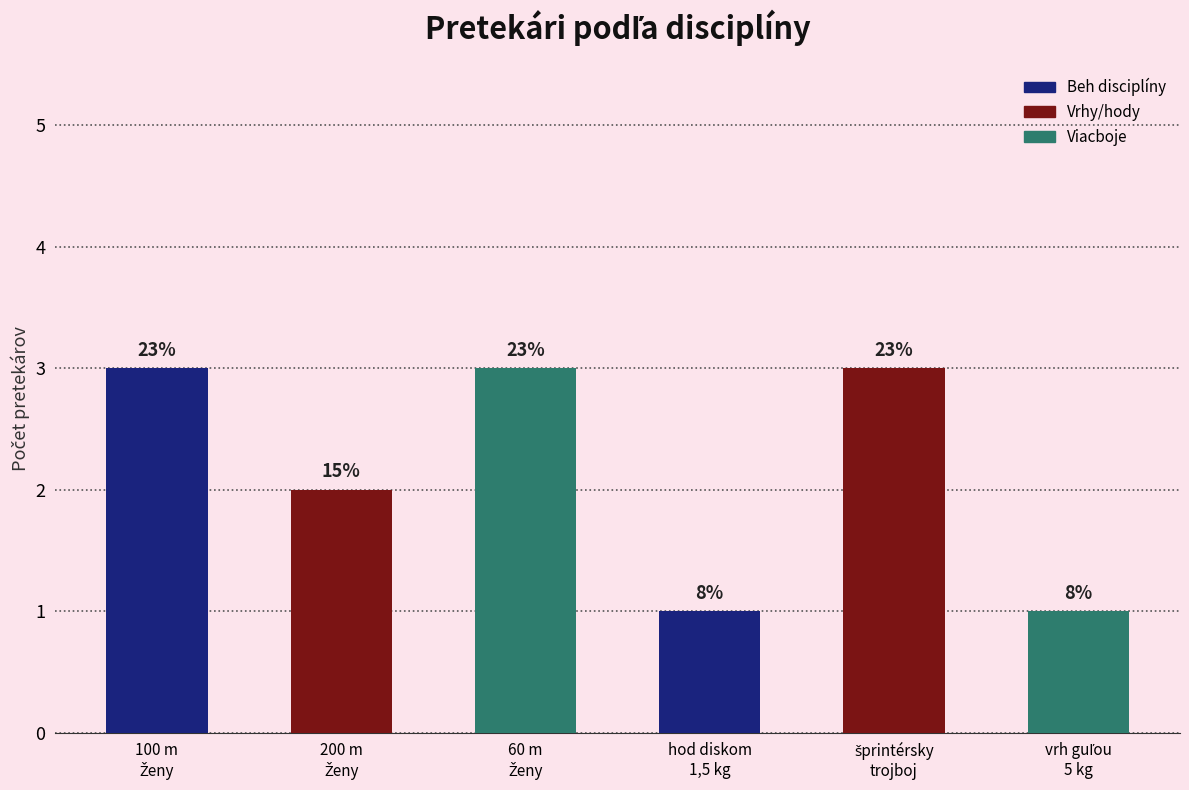

How many bars are there in total?

6